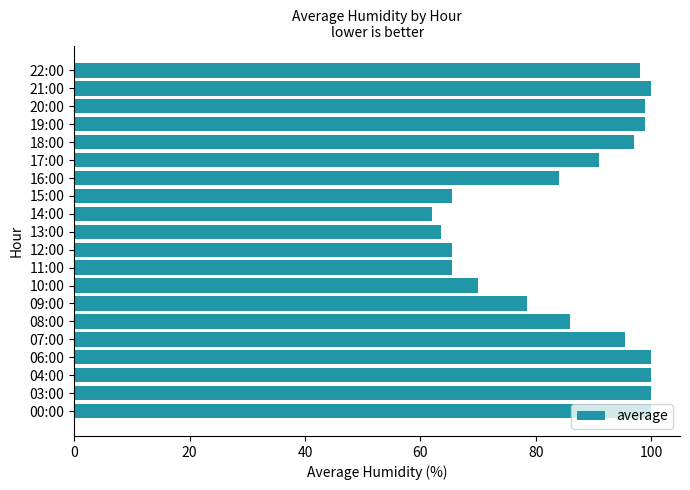

True or false: the data shows 117.5 at 10:00.

False